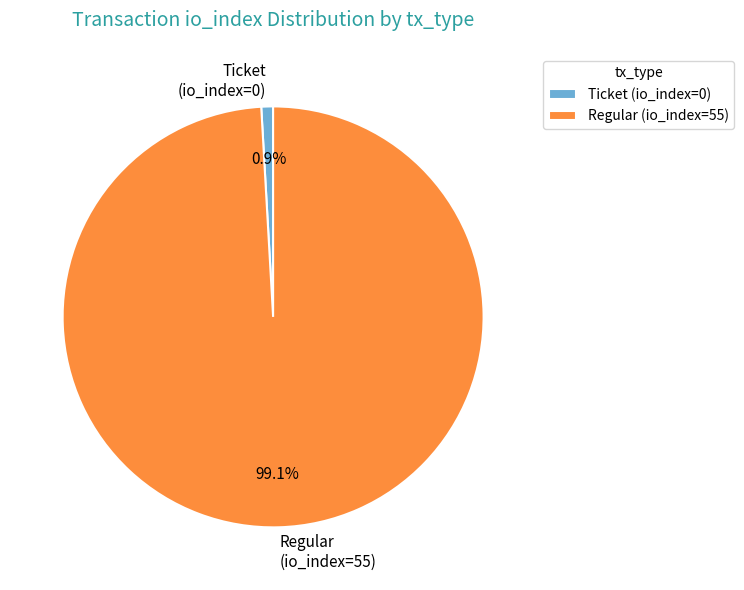

Which has a higher value, Regular (io_index=55) or Ticket (io_index=0)?

Regular (io_index=55)